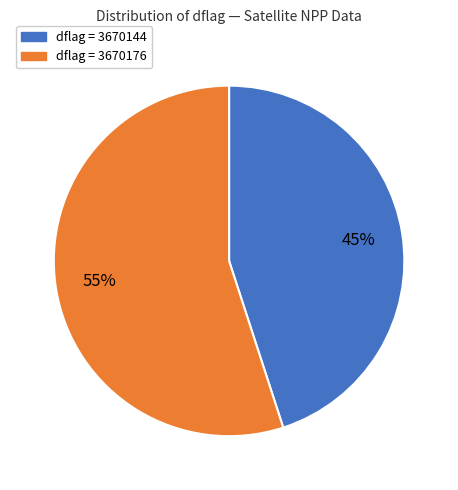

Which category has the biggest portion of the pie?

dflag = 3670176